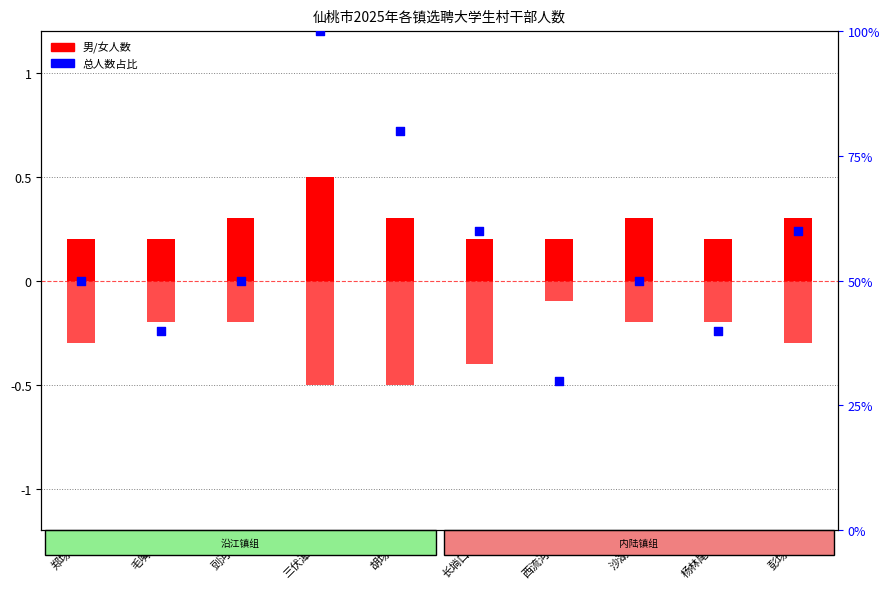

What are all the series names shown in the legend?

男生人数, 女生人数, 总人数占比